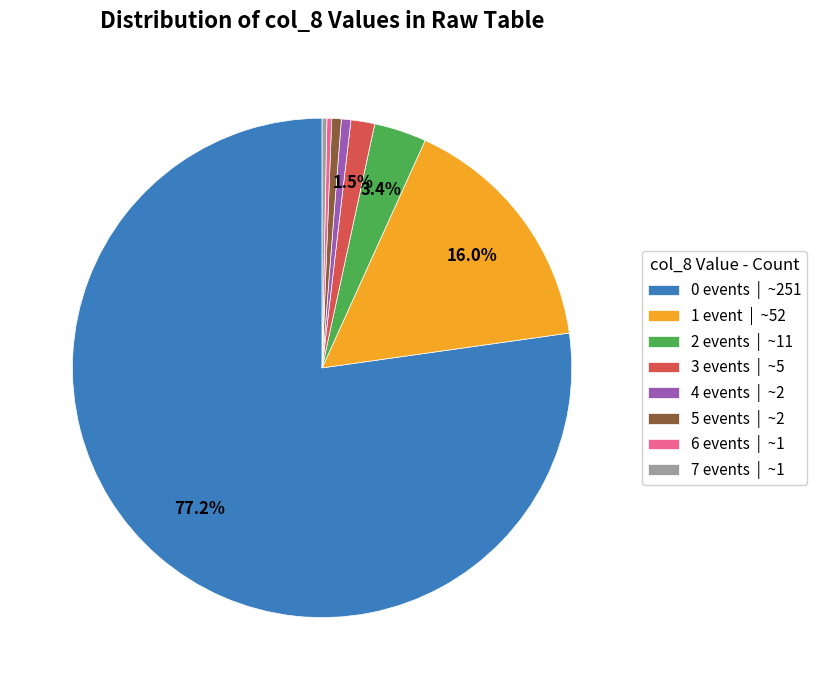

What is the majority slice?

0 events | ~251